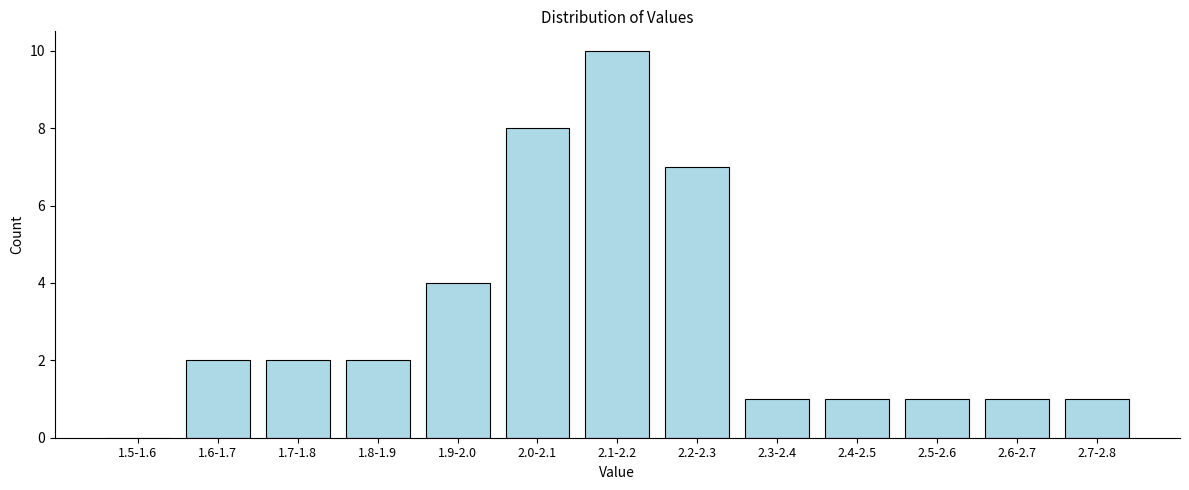

Reading left to right, extract all data points from this chart.

1.5-1.6=0	1.6-1.7=2	1.7-1.8=2	1.8-1.9=2	1.9-2.0=4	2.0-2.1=8	2.1-2.2=10	2.2-2.3=7	2.3-2.4=1	2.4-2.5=1	2.5-2.6=1	2.6-2.7=1	2.7-2.8=1